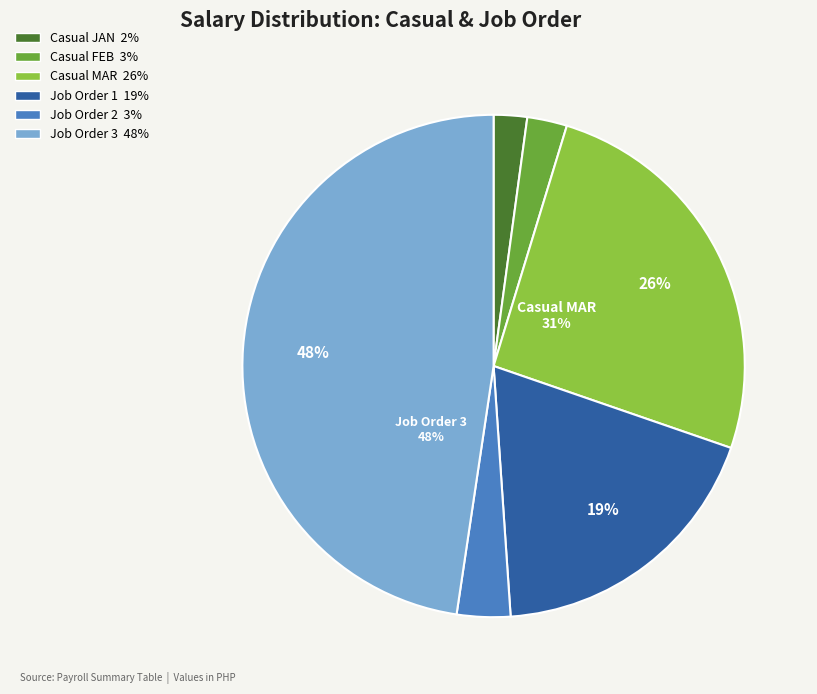

Approximately how many times larger is the value at JOB ORDER (2) compared to CASUAL SALARY (MAR)?

0.1